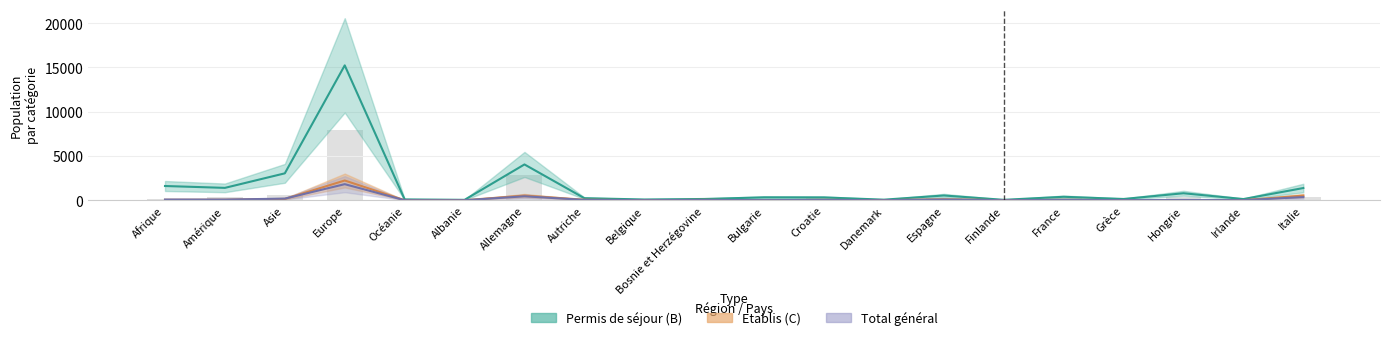

Does the chart contain stacked bars?

No